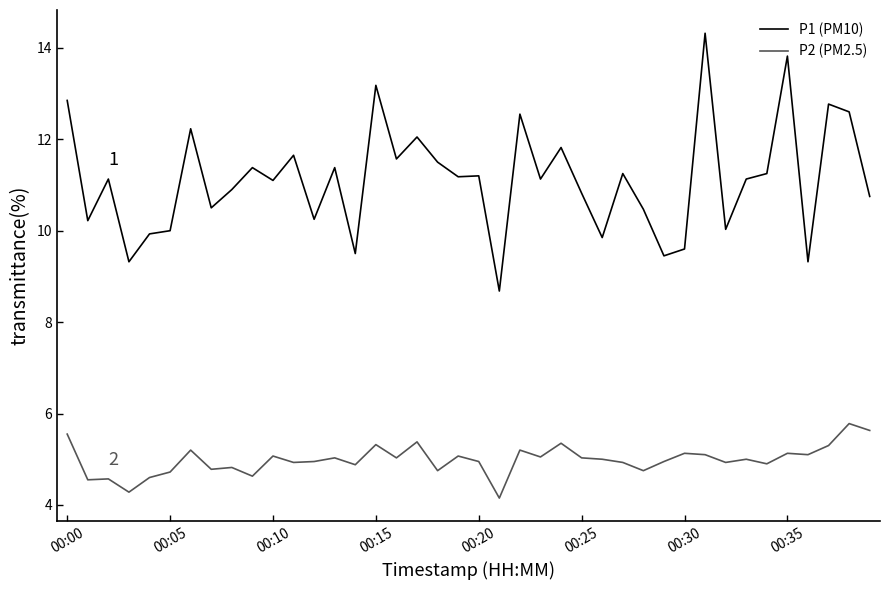

Which series has the largest range (max minus min)?

P1 (PM10)